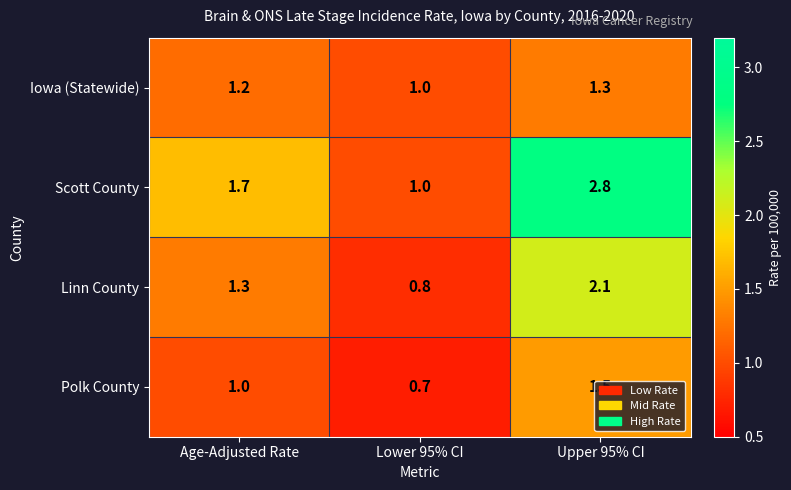

How many distinct data groups are displayed?

4